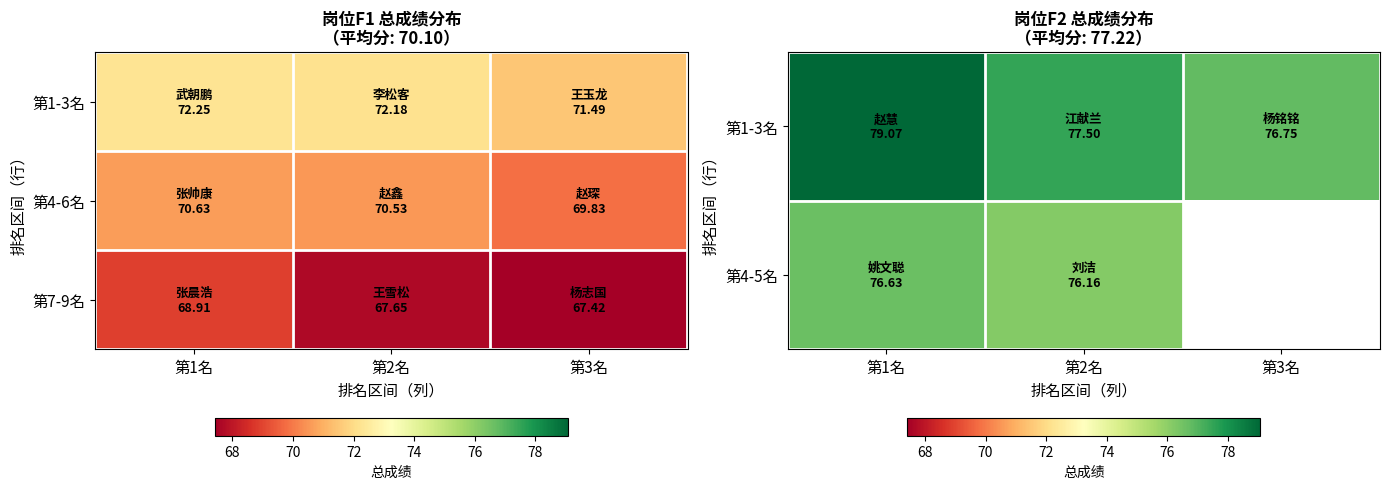

Is it true that 第7-9名 equals 114.0 at 第2名?

False